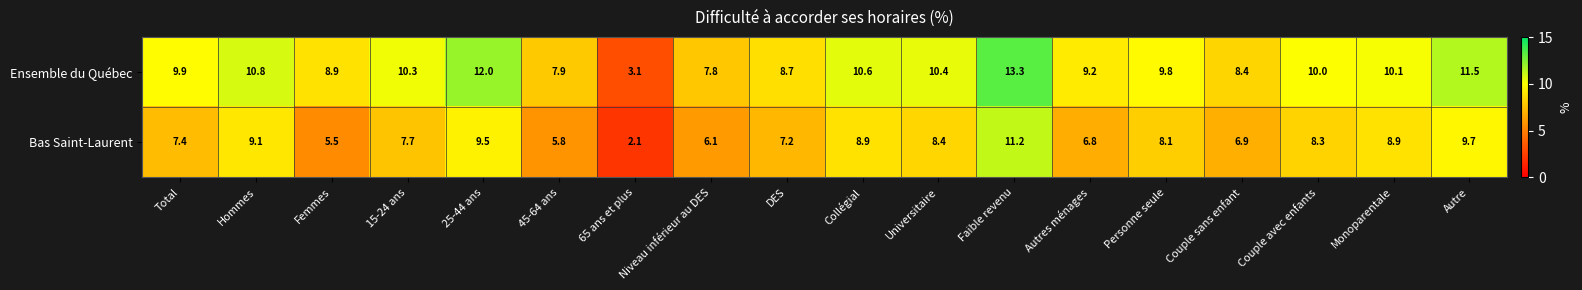

How many categories are shown in the chart?

18